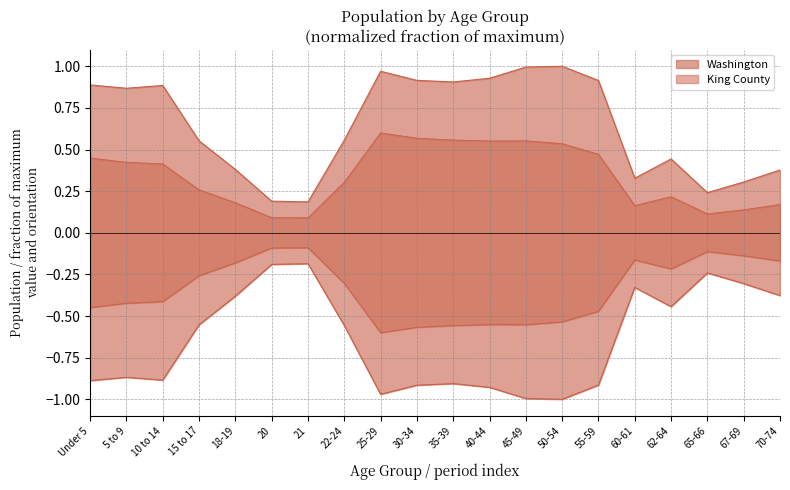

True or false: King County (neg) and Washington (line) cross at least once.

False